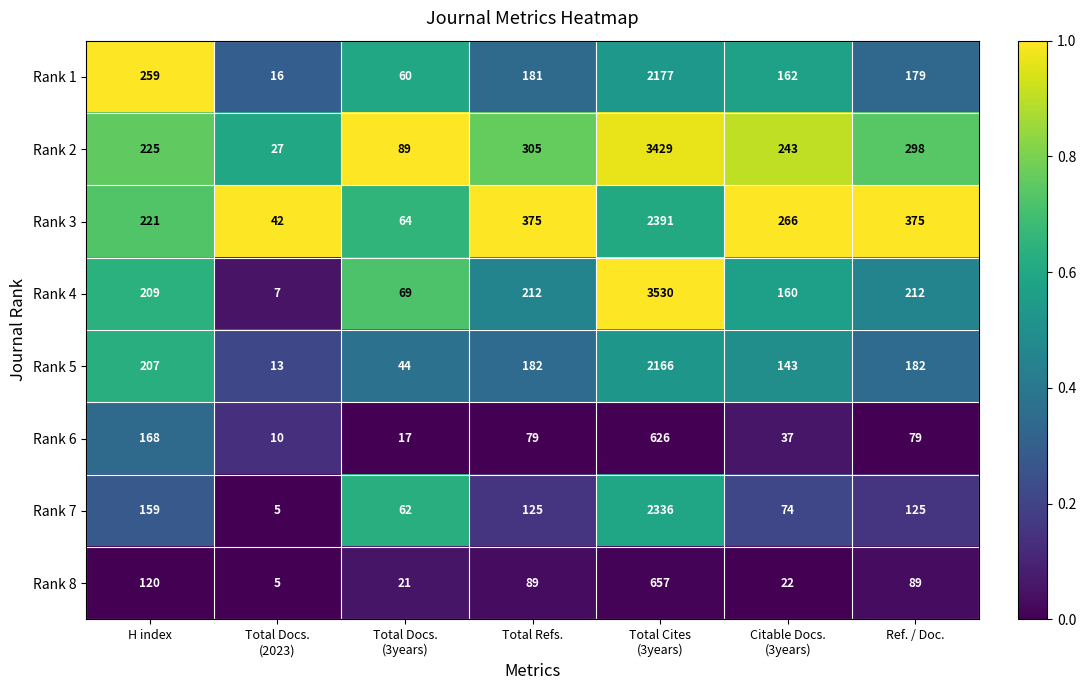

What is the sum of the Rank 6 values at Ref. / Doc. and H index?

247